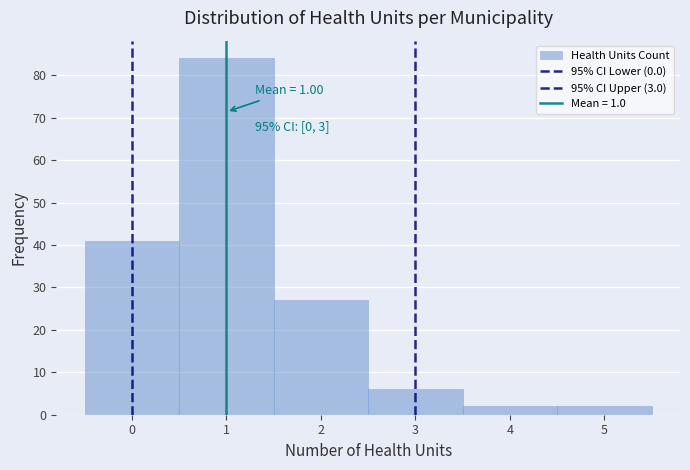

Which range on the x-axis has the tallest bar?

0.5 to 1.5